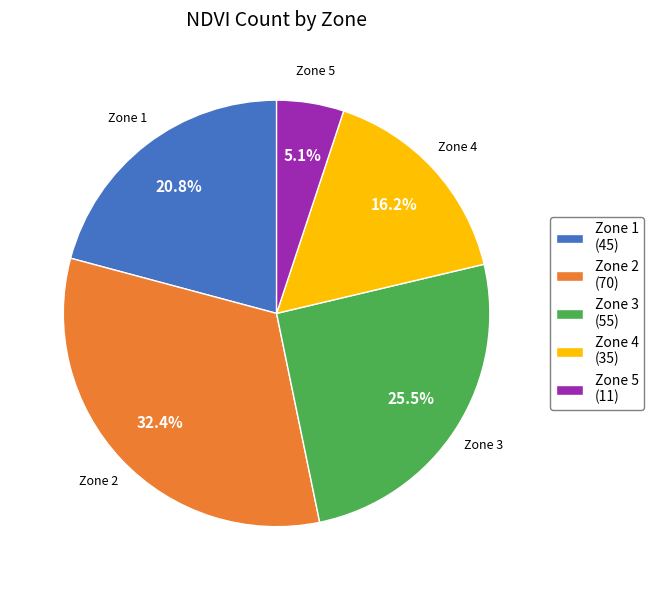

Is it true that Zone 3 is 33% of the pie?

False